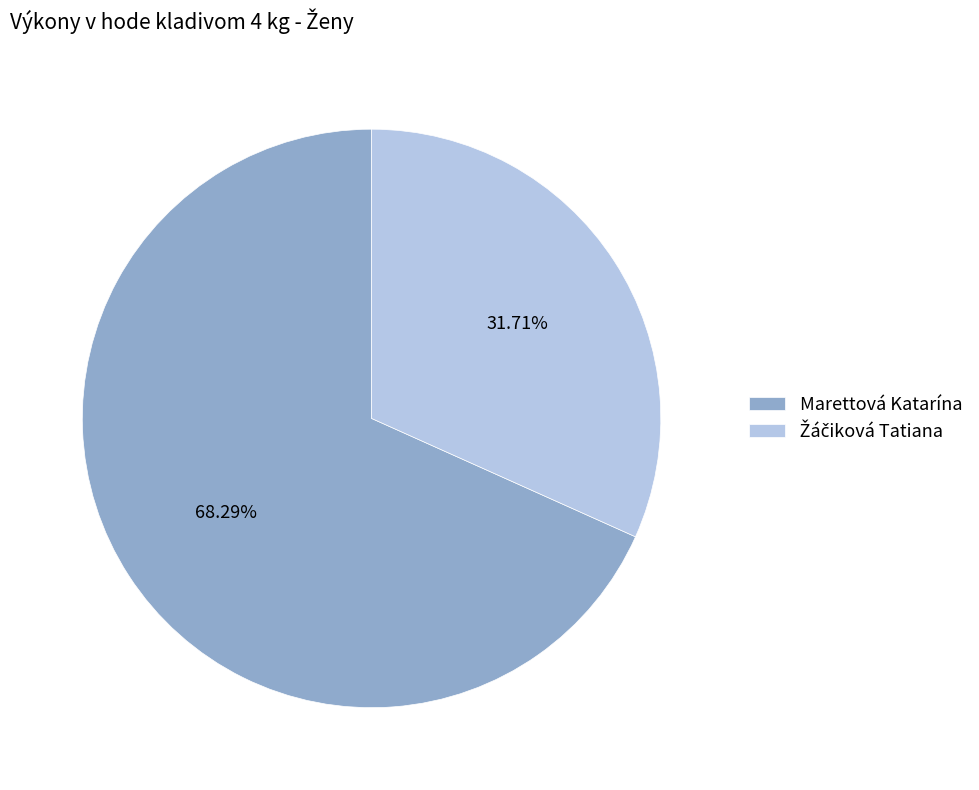

To the nearest percent, what percentage of the pie is Marettová Katarína?

68%